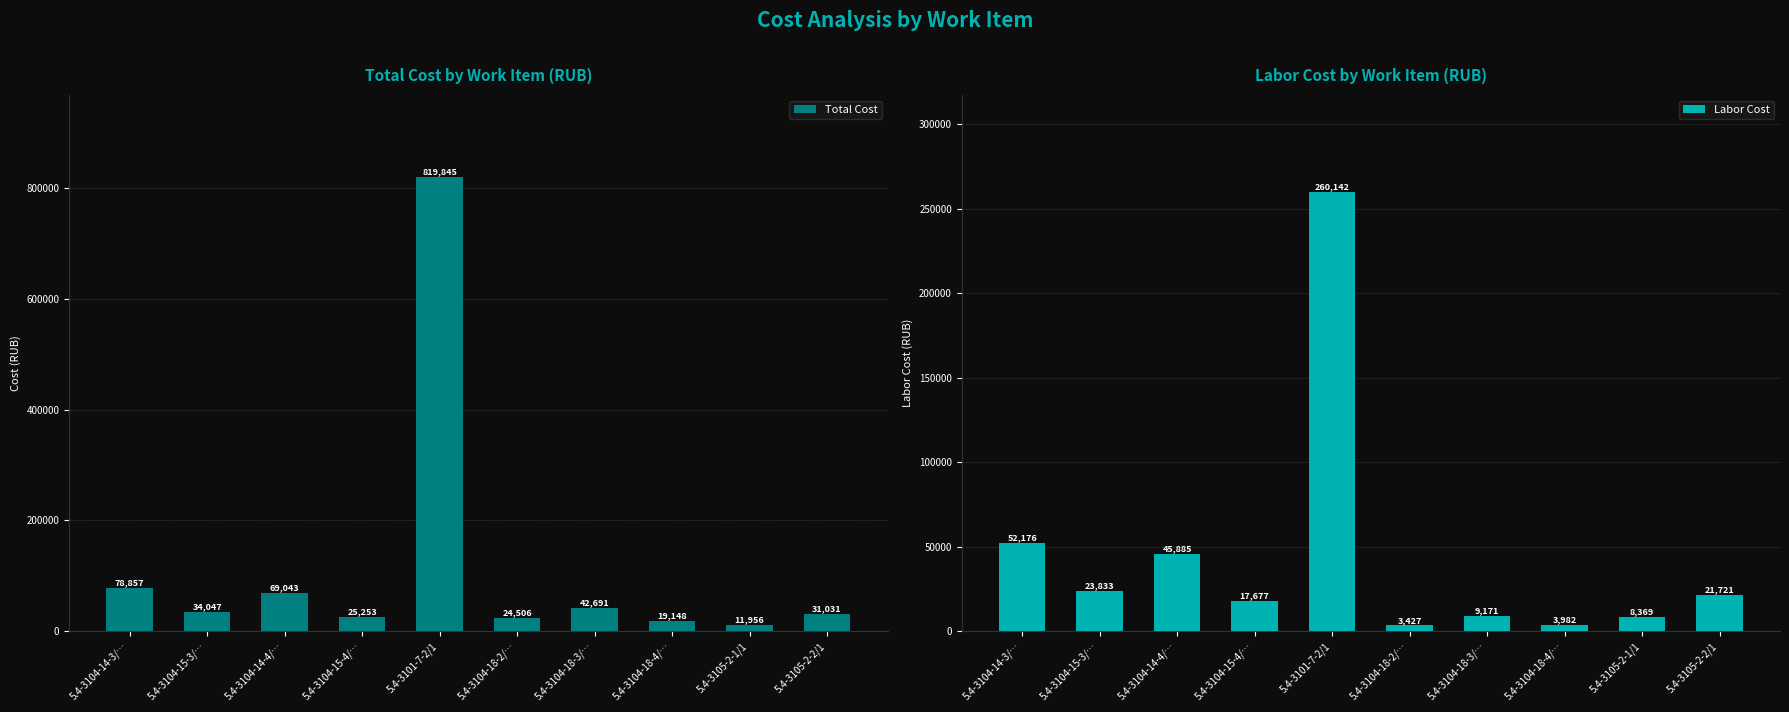

Which category has the lowest value across all series?

5.4-3104-18-2/…